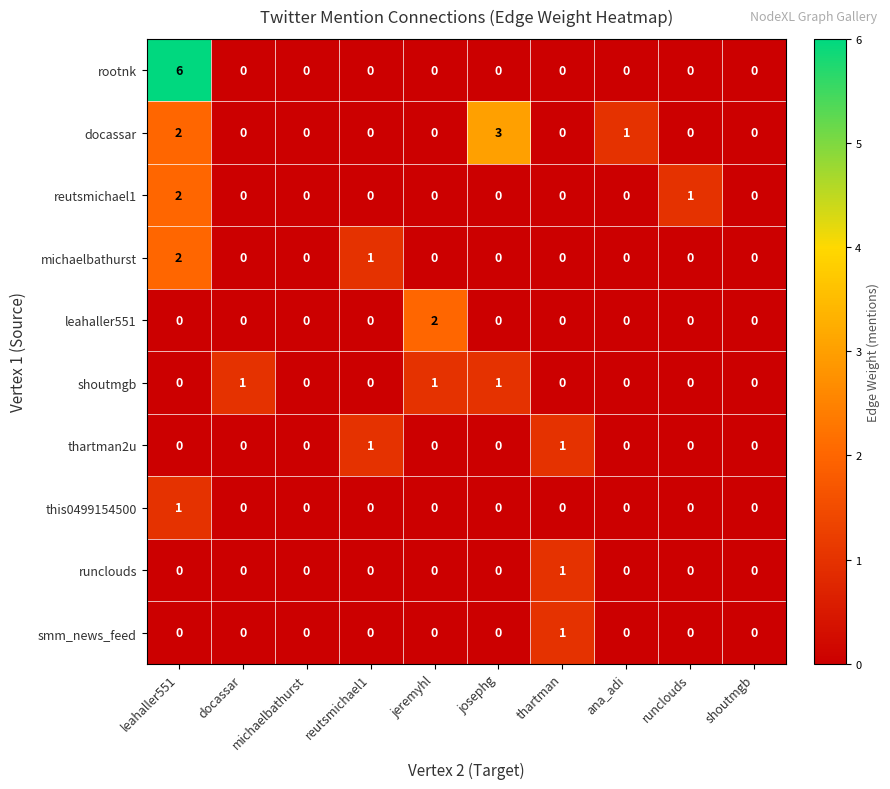

What is the total value across all series at ana_adi?

1